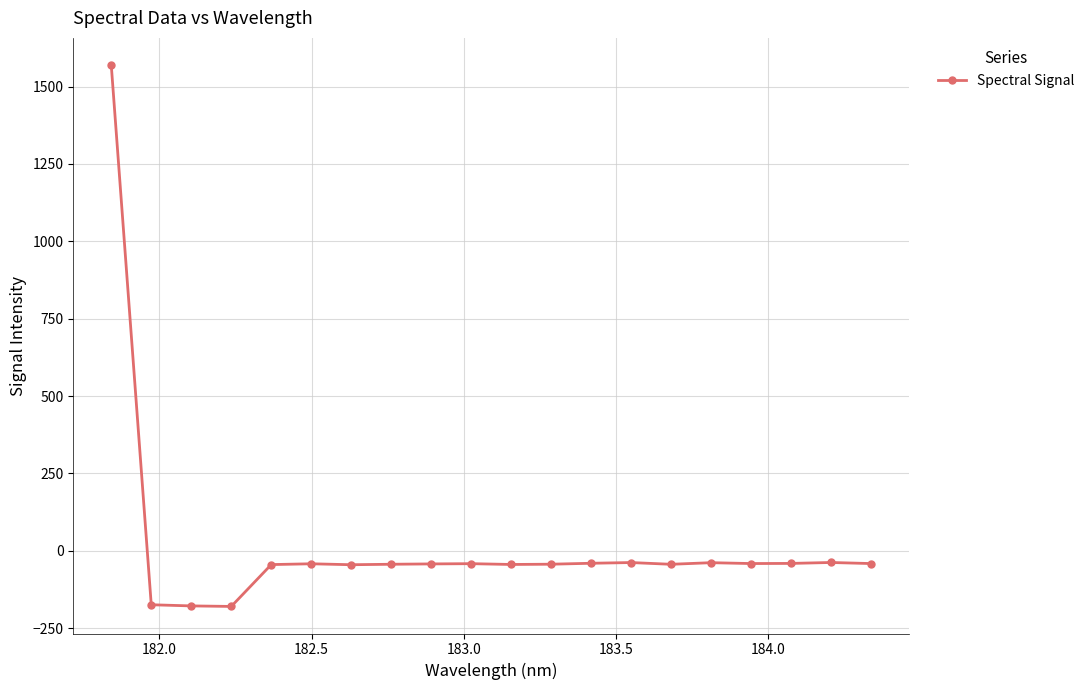

True or false: the data has more than 1 interior local peaks.

True